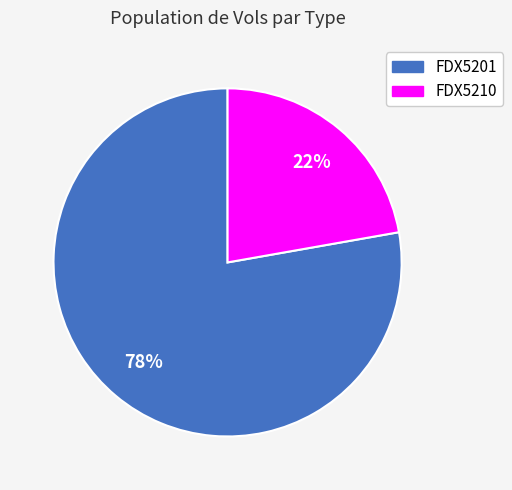

Which category accounts for the majority?

FDX5201